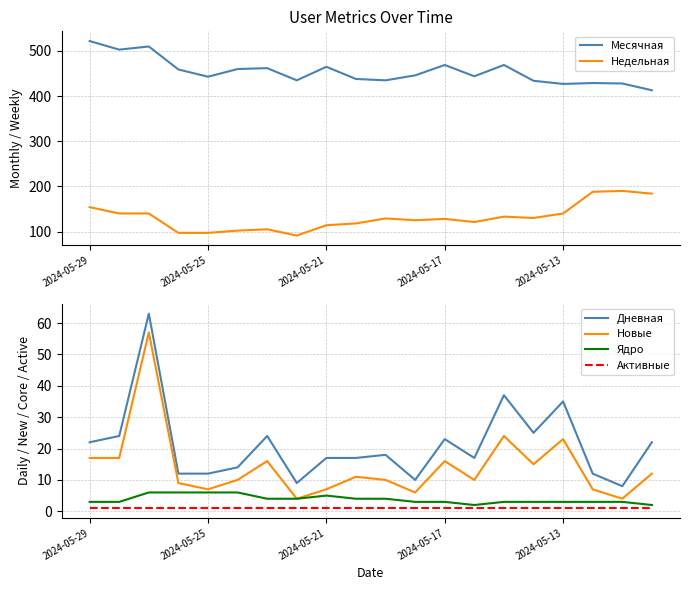

True or false: Недельная and Активные cross at least once.

False